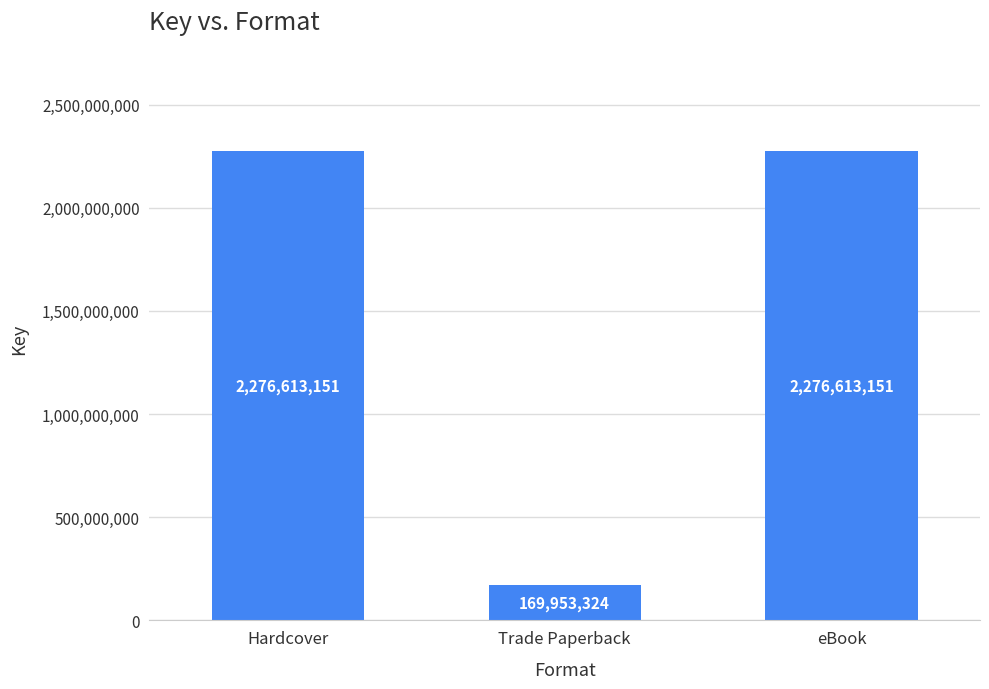

What is the minimum value shown in the chart?

169953324